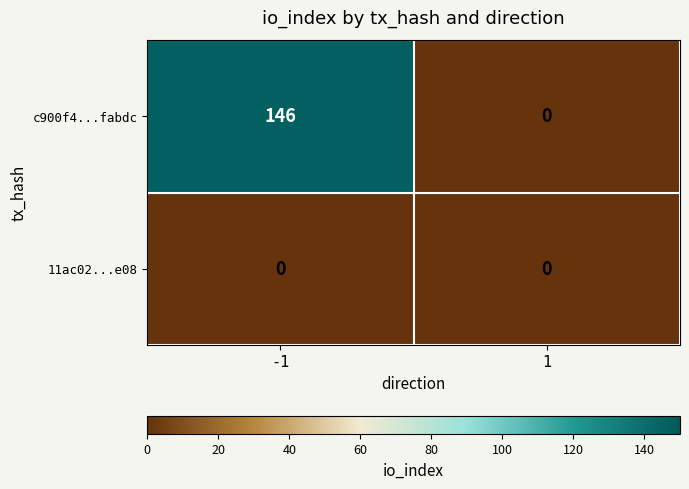

At which category is the sum across all series the highest?

-1